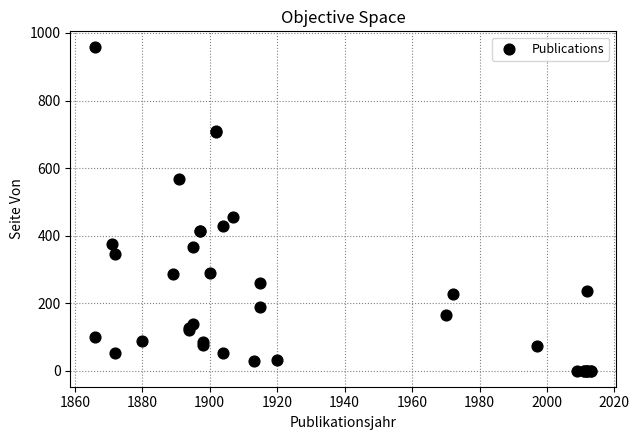

What Y value in the scatter plot is closest to 479?

455